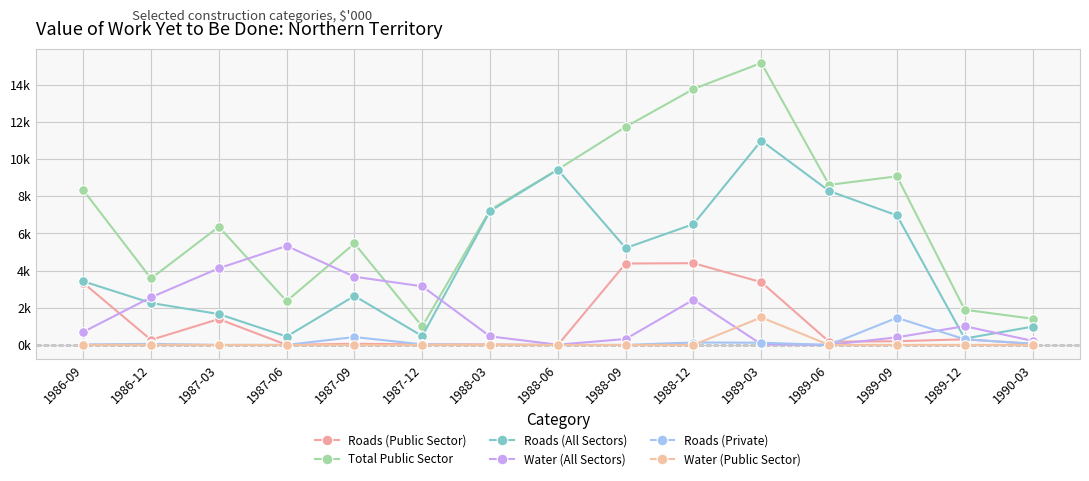

True or false: Roads (Private) and Water (All Sectors) cross at least once.

True